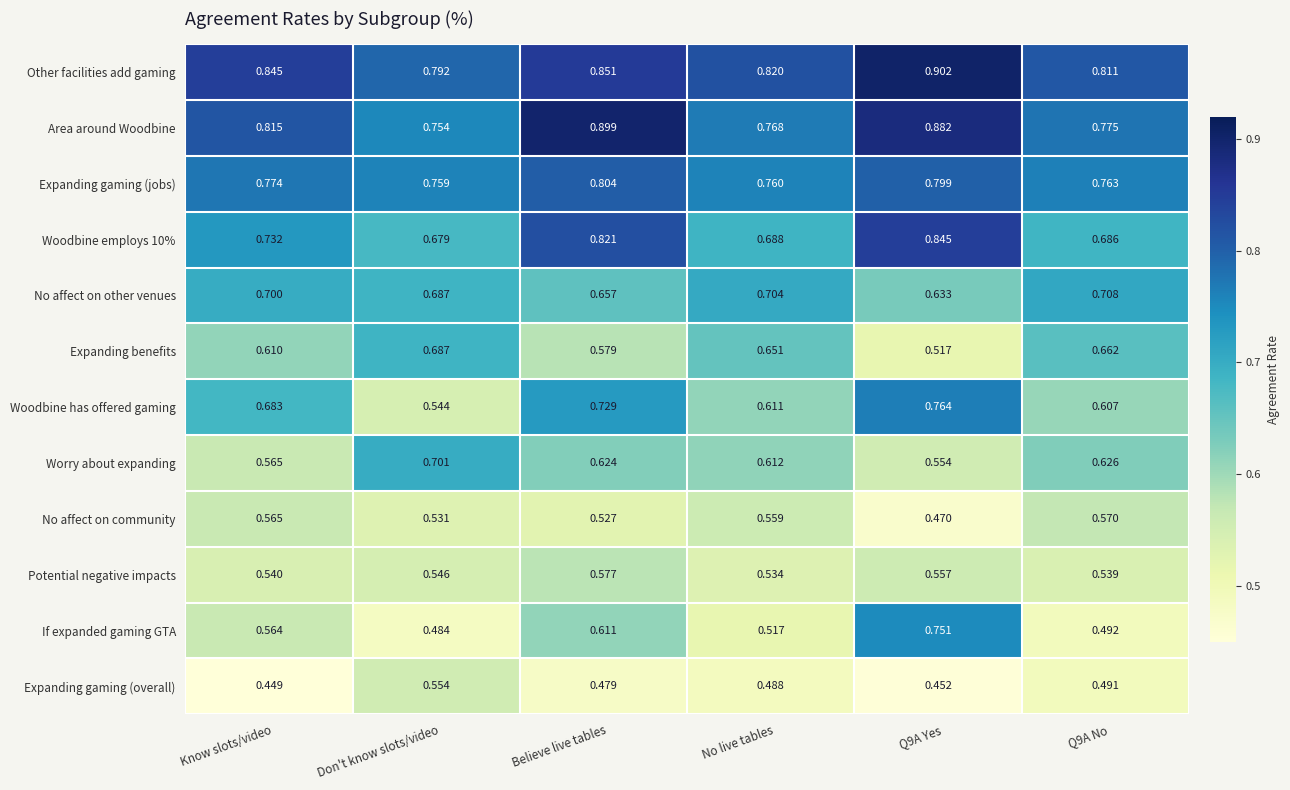

Is the value of Woodbine employs 10% at Q9A No greater than the value of Worry about expanding at Q9A Yes?

Yes